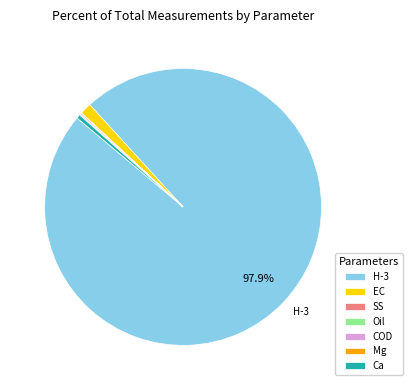

Is H-3 the majority of the pie?

Yes